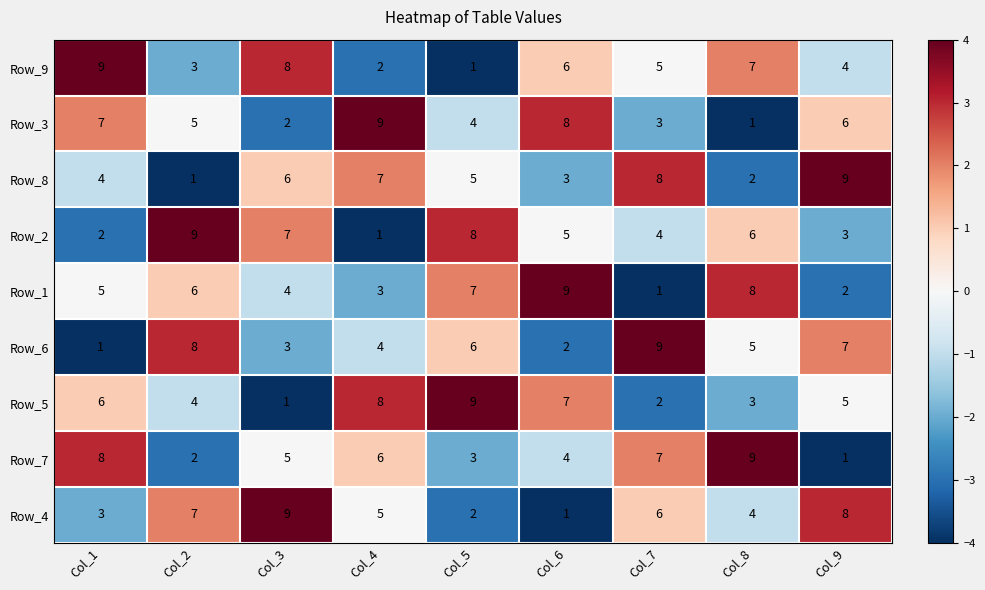

Is it true that Row_3 equals 0 at Col_3?

False